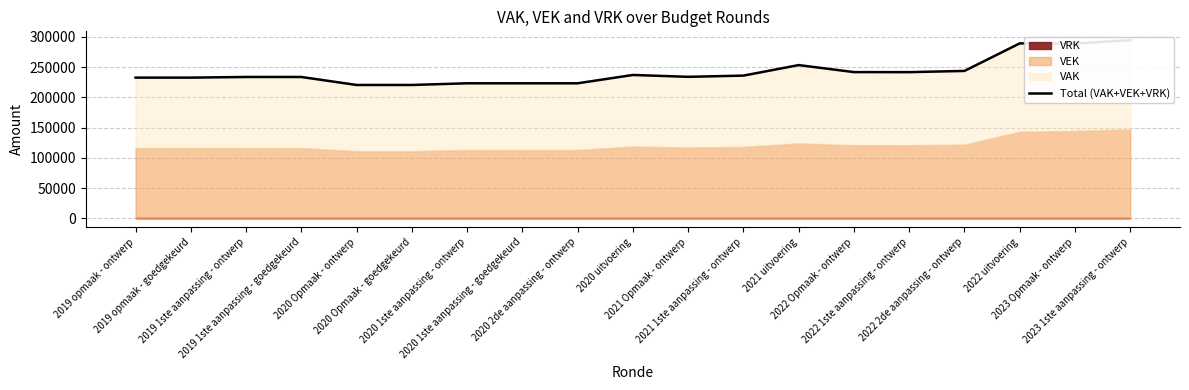

At which label is the value closest to 257334?

2021 uitvoering